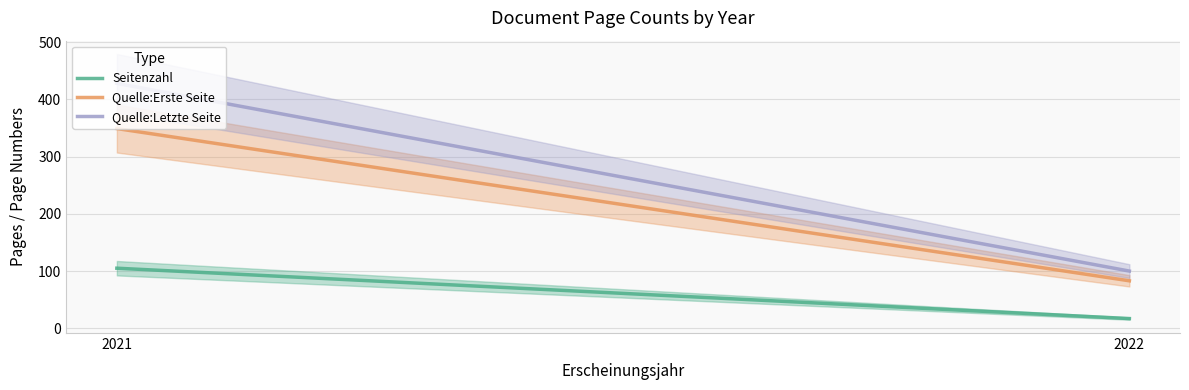

Rank the series by their maximum value, from highest to lowest.

Quelle:Letzte Seite, Quelle:Erste Seite, Seitenzahl